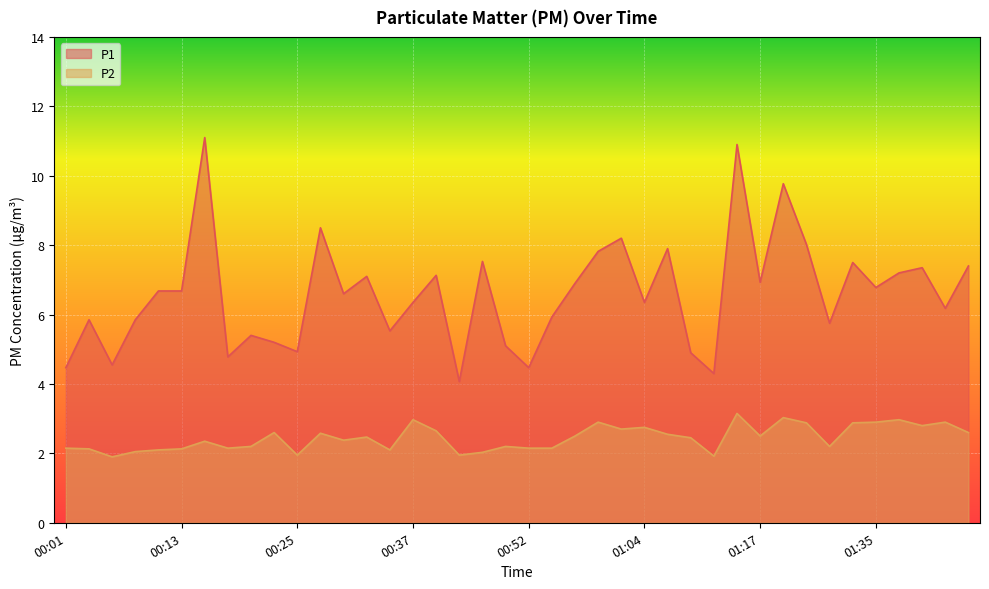

How many interior local valleys does the P2 series have?

11